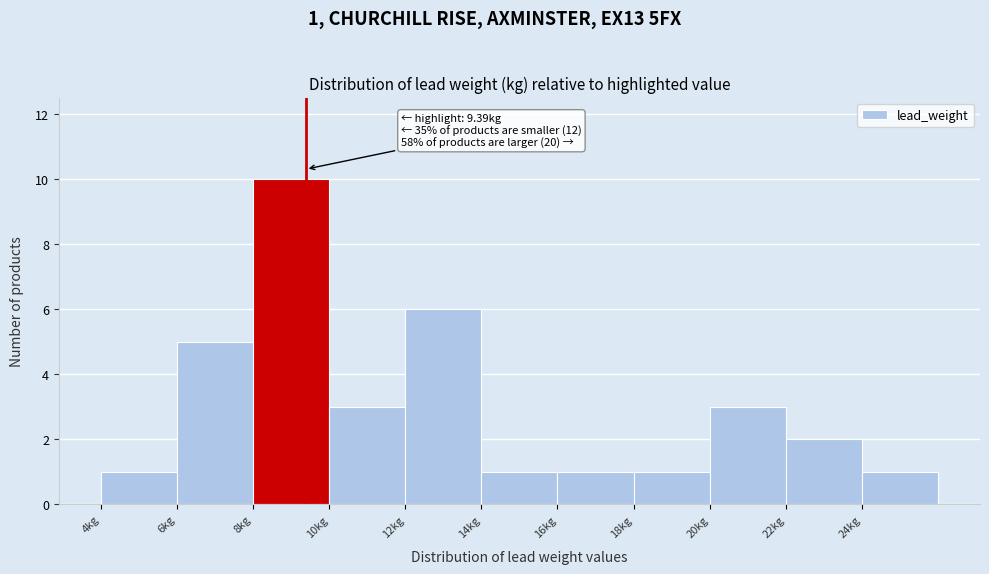

Which range on the x-axis has the tallest bar?

8 to 10